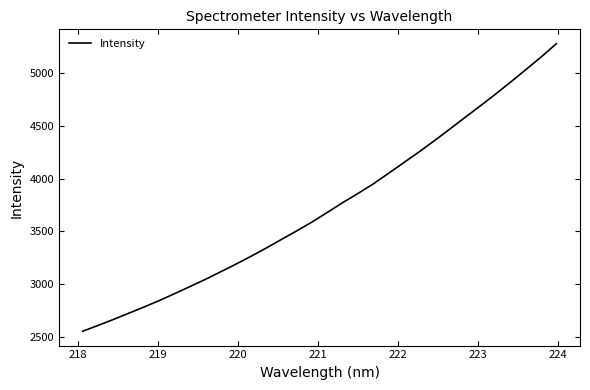

What is the difference between the maximum and minimum values?

2728.6